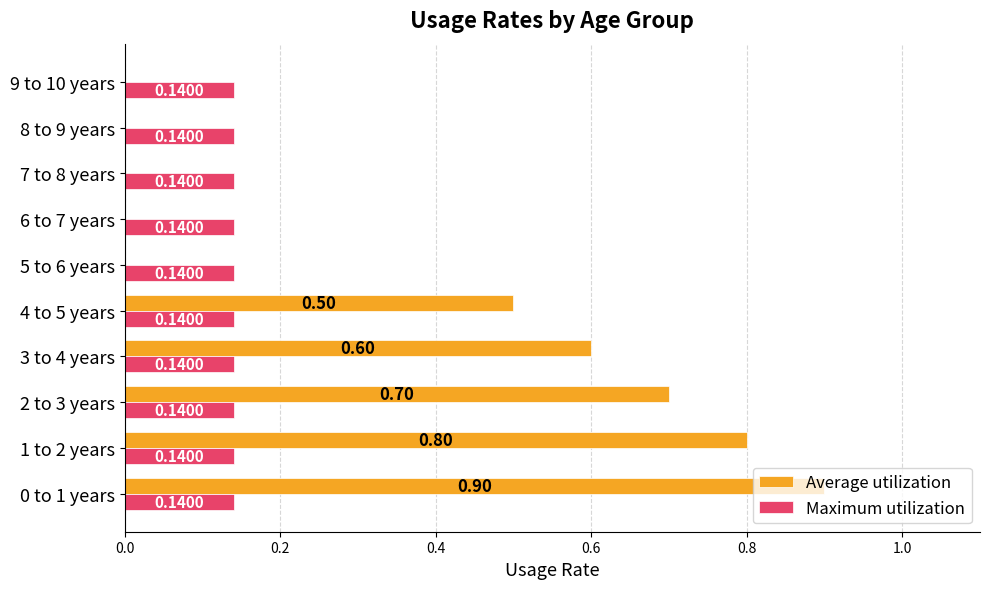

At which category is the sum across all series the highest?

0 to 1 years